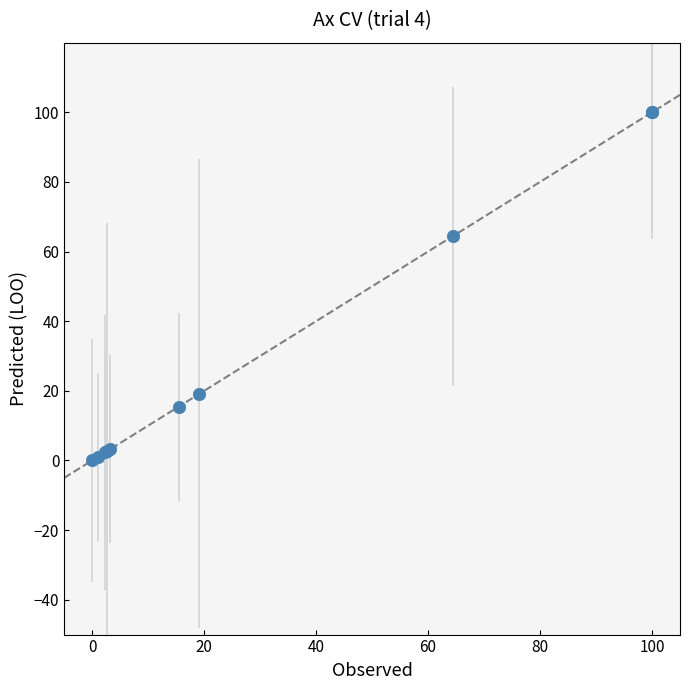

What Y value in the scatter plot is closest to 50?

64.4